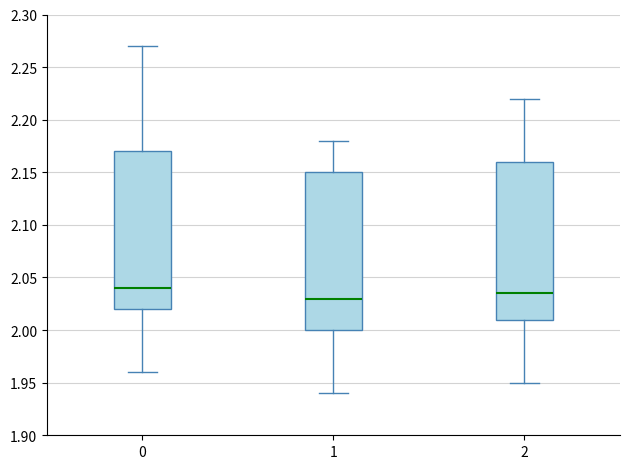

Reading left to right, read every box against the y-axis: the position of its median line, the range the box covers, and the ends of its whiskers. The values are not printed on the chart, so give them approximately, as read against the axis.

0: median 2.040, box 2.020 to 2.170, whiskers 1.960 to 2.270
1: median 2.030, box 2.000 to 2.150, whiskers 1.940 to 2.180
2: median 2.035, box 2.010 to 2.160, whiskers 1.950 to 2.220